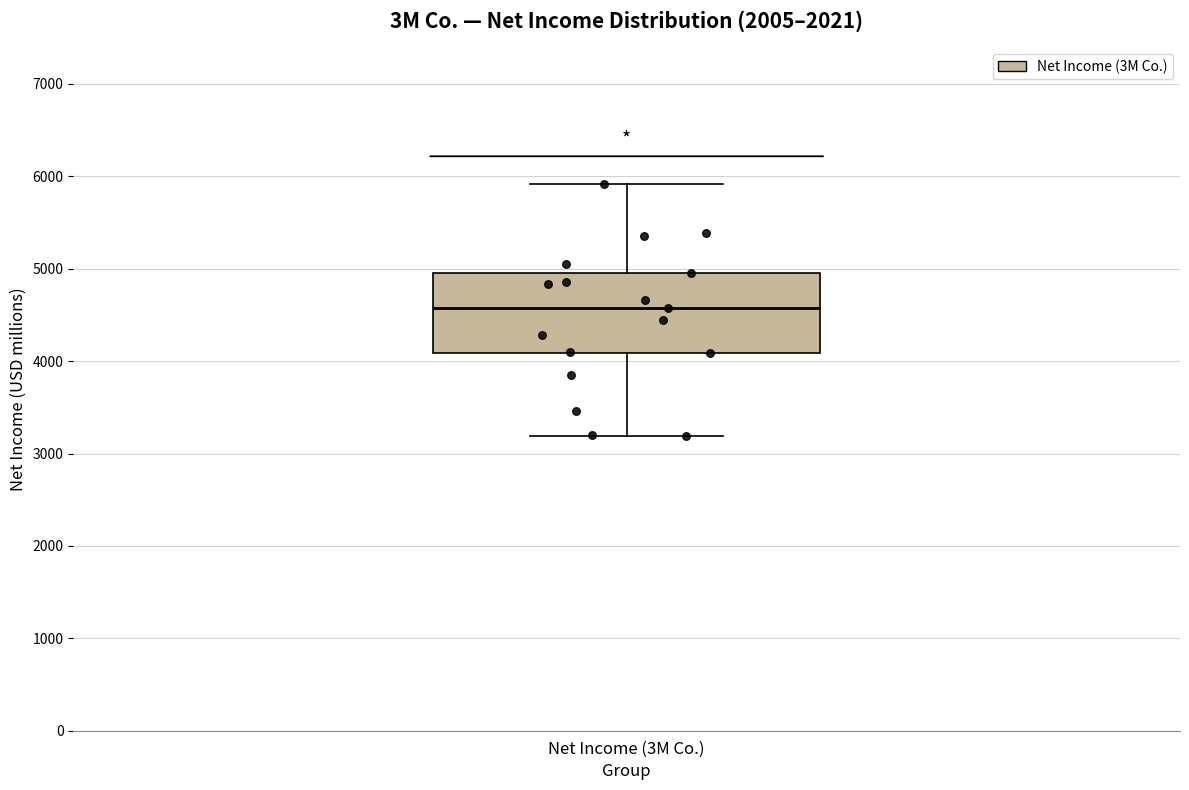

Read this box plot against the y-axis: the position of the median line, the range covered by the box, and the ends of both whiskers. The values are not printed on the chart, so give them approximately, as read against the axis.

median 4600, box 4100 to 5000, whiskers 3200 to 5900